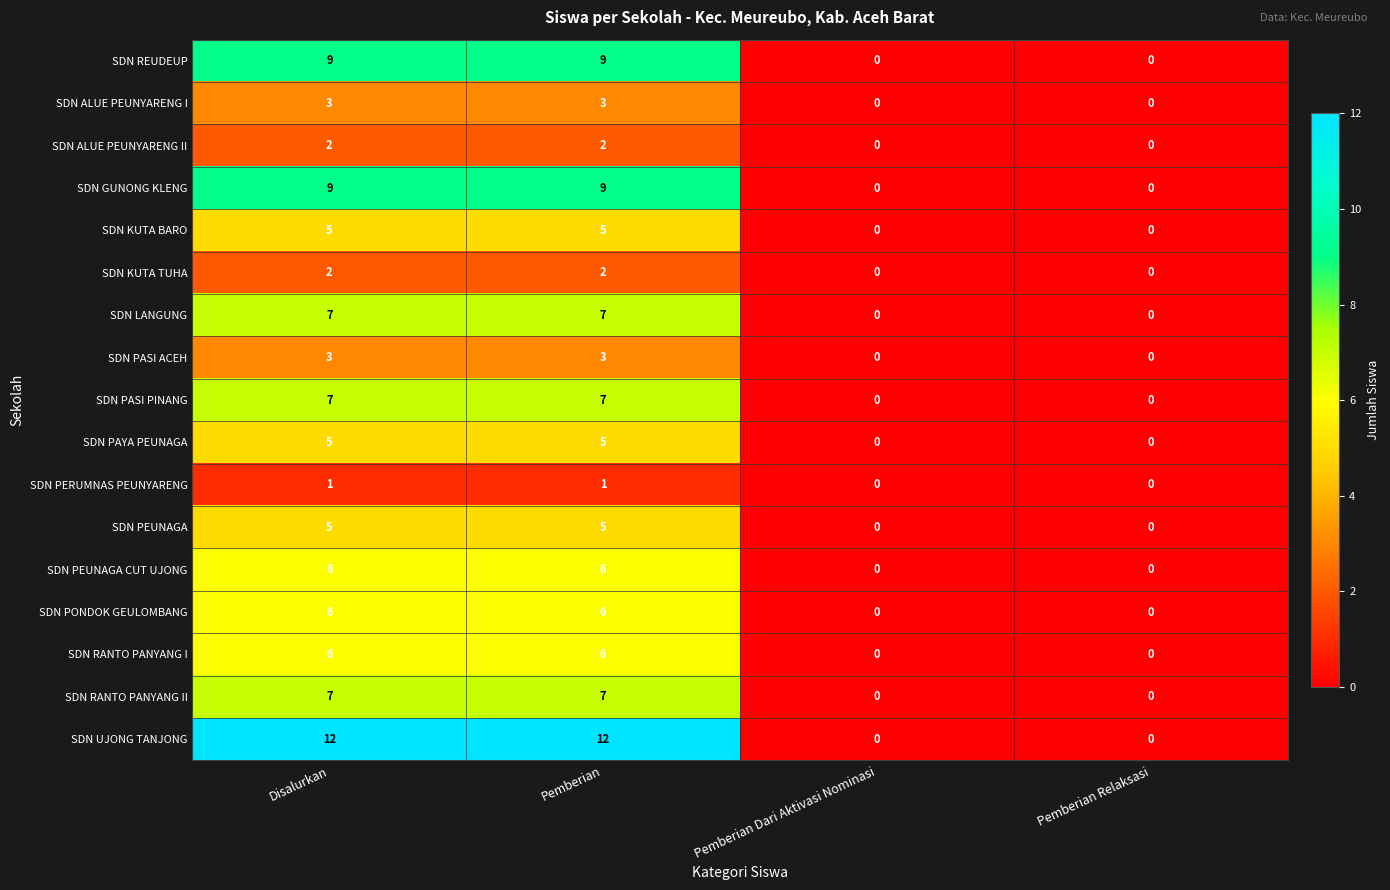

What is the maximum value for SDN GUNONG KLENG?

9